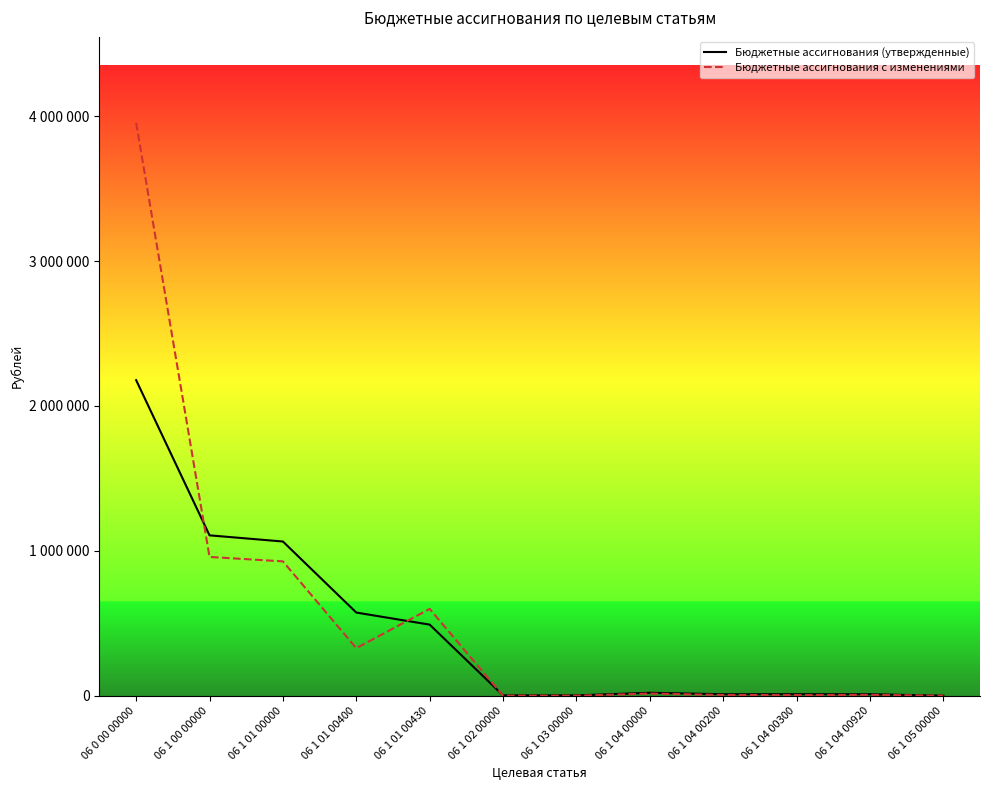

Which series has the largest total across all categories?

Бюджетные ассигнования с изменениями